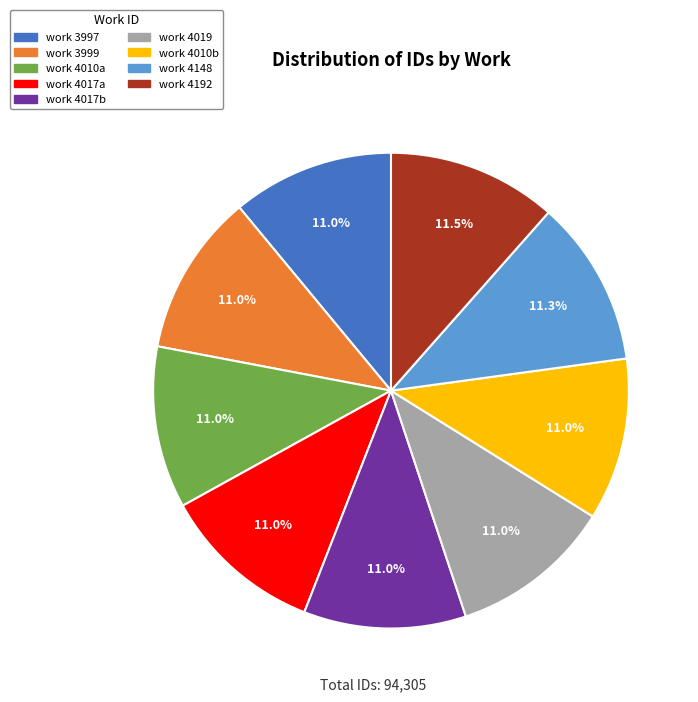

Is there a majority slice in this chart?

No